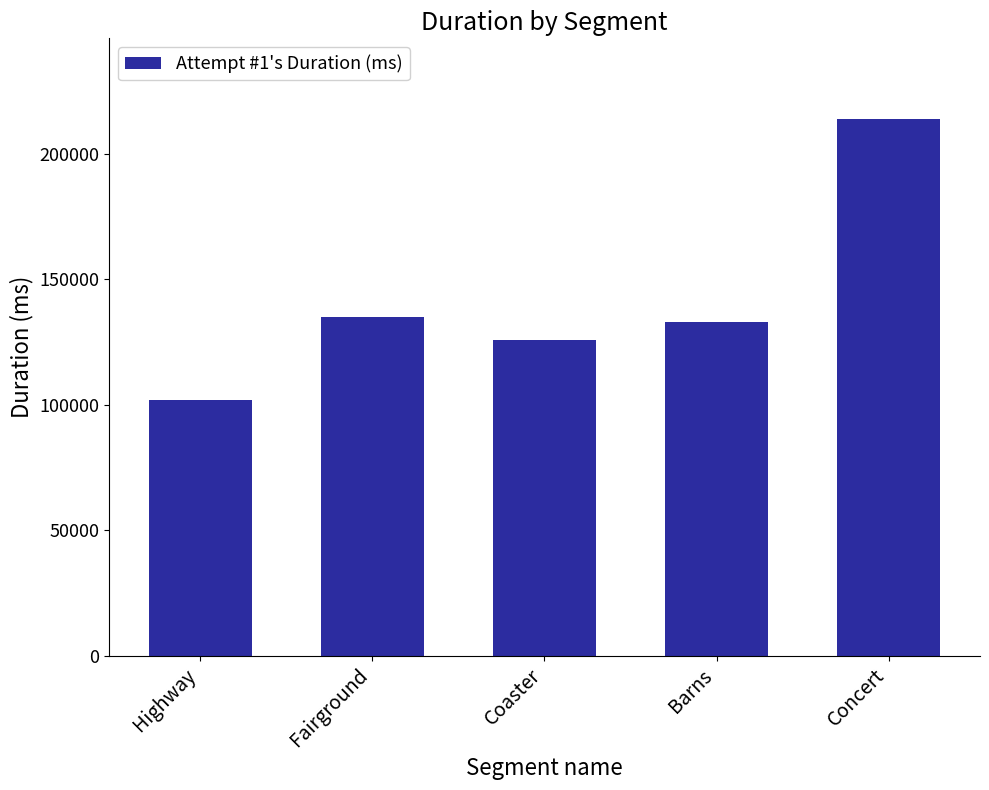

What position from the right is Coaster?

3